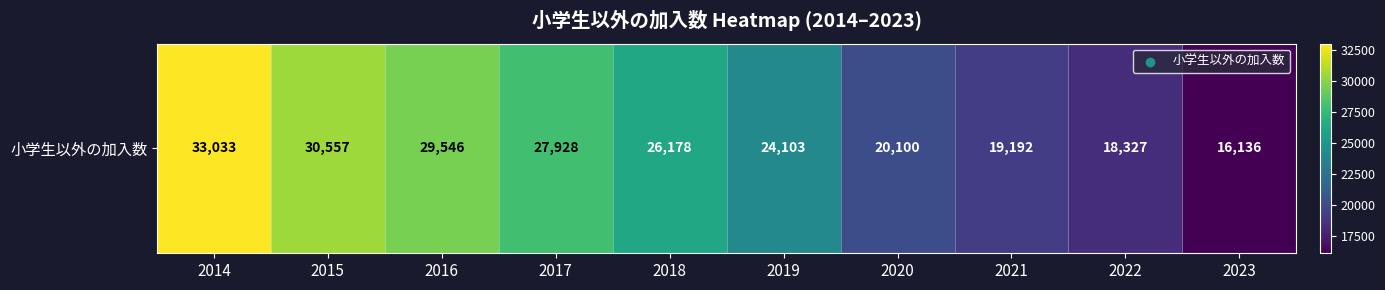

Which label corresponds to the largest value in the chart?

2014